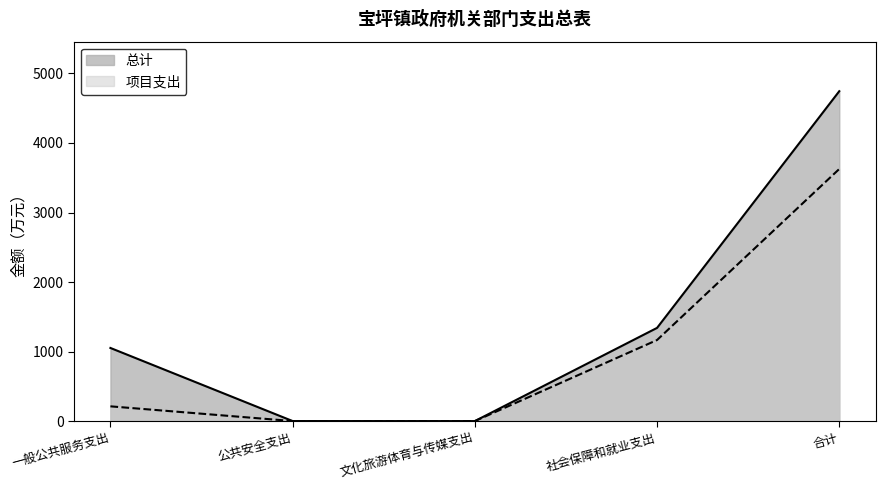

True or false: 总计 has a value of 1534.2 at 一般公共服务支出.

False